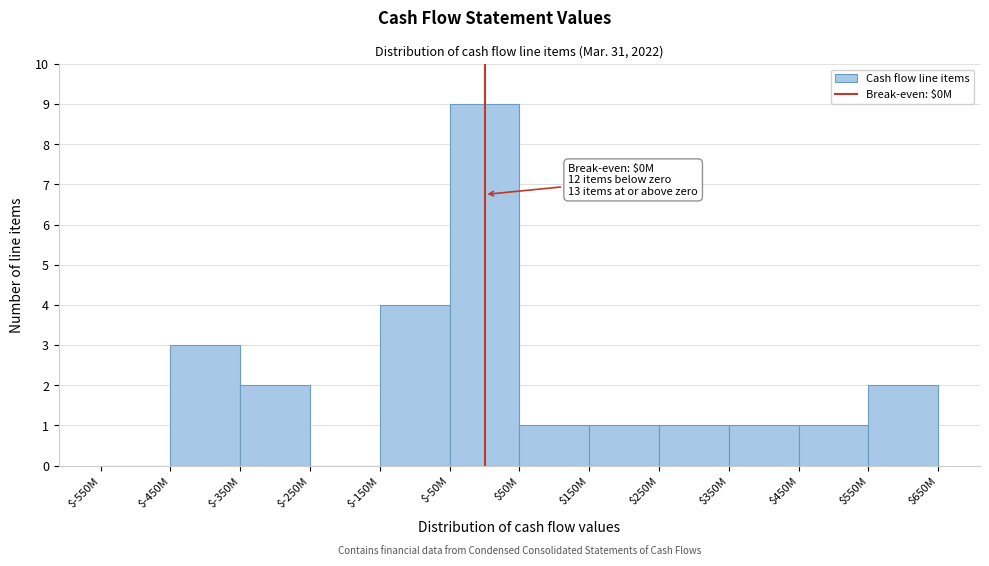

What is the sum of all values?

25